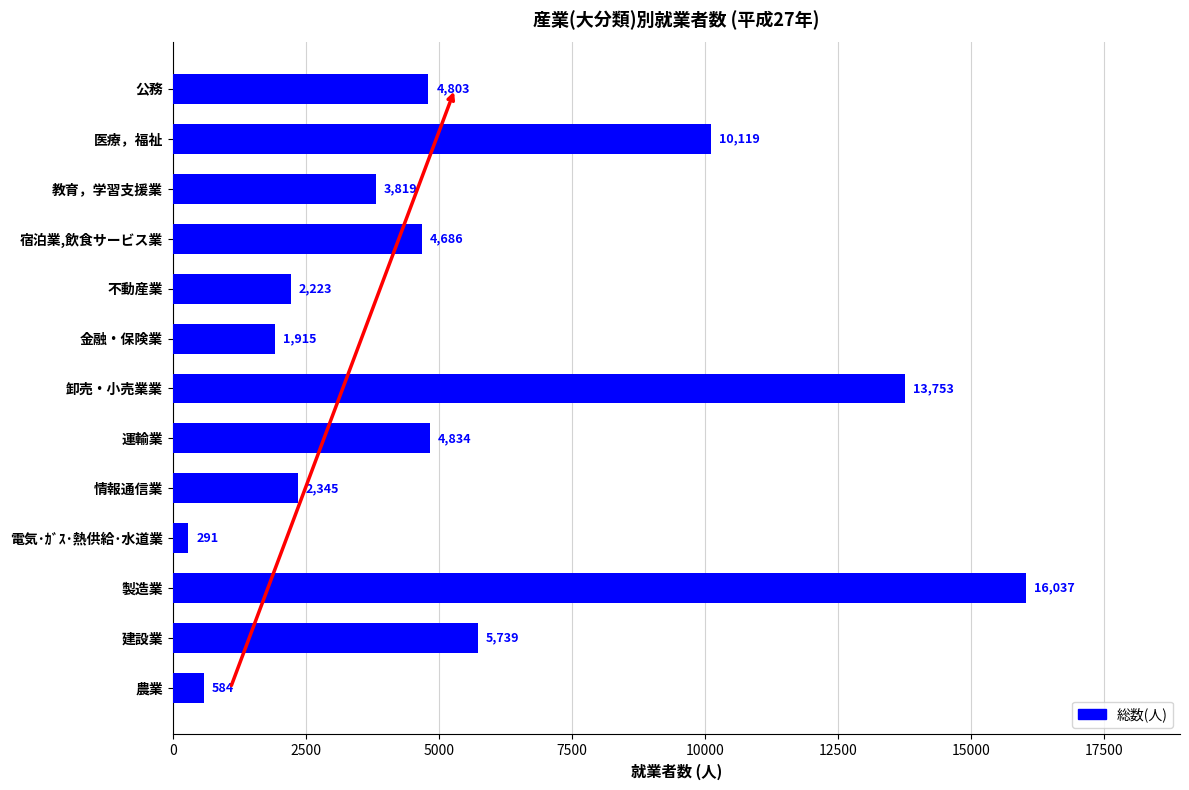

Is it true that the value at 公務 is 4803?

True